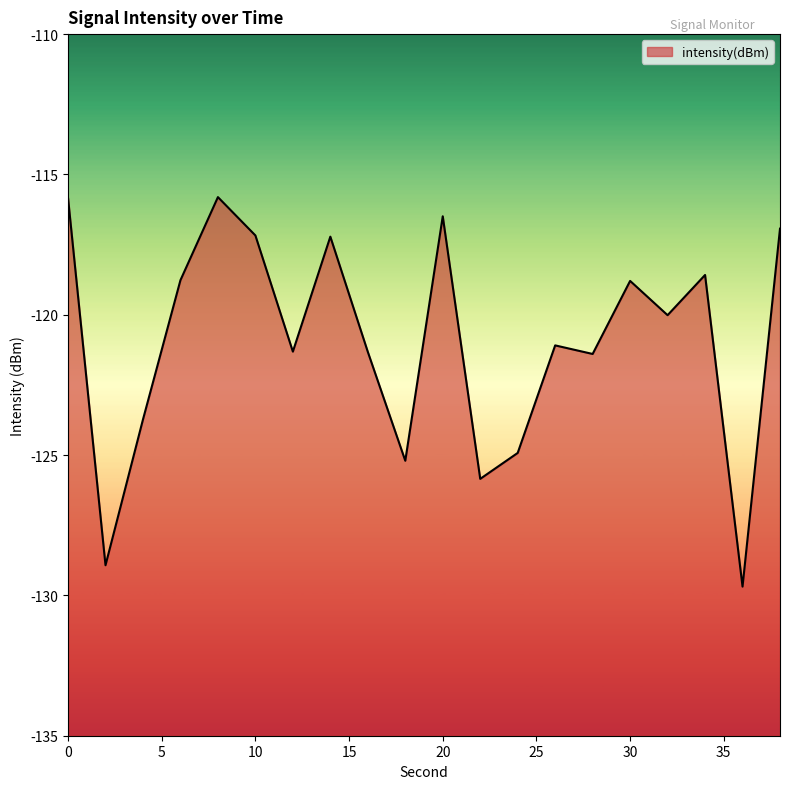

List the labels in order of value, smallest first.

36, 2, 22, 18, 24, 4, 28, 16, 12, 26, 32, 30, 6, 34, 14, 10, 38, 20, 0, 8